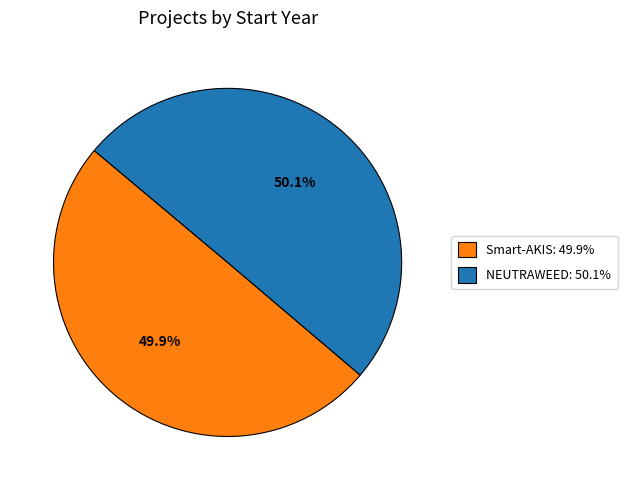

Is there a majority slice in this chart?

Yes